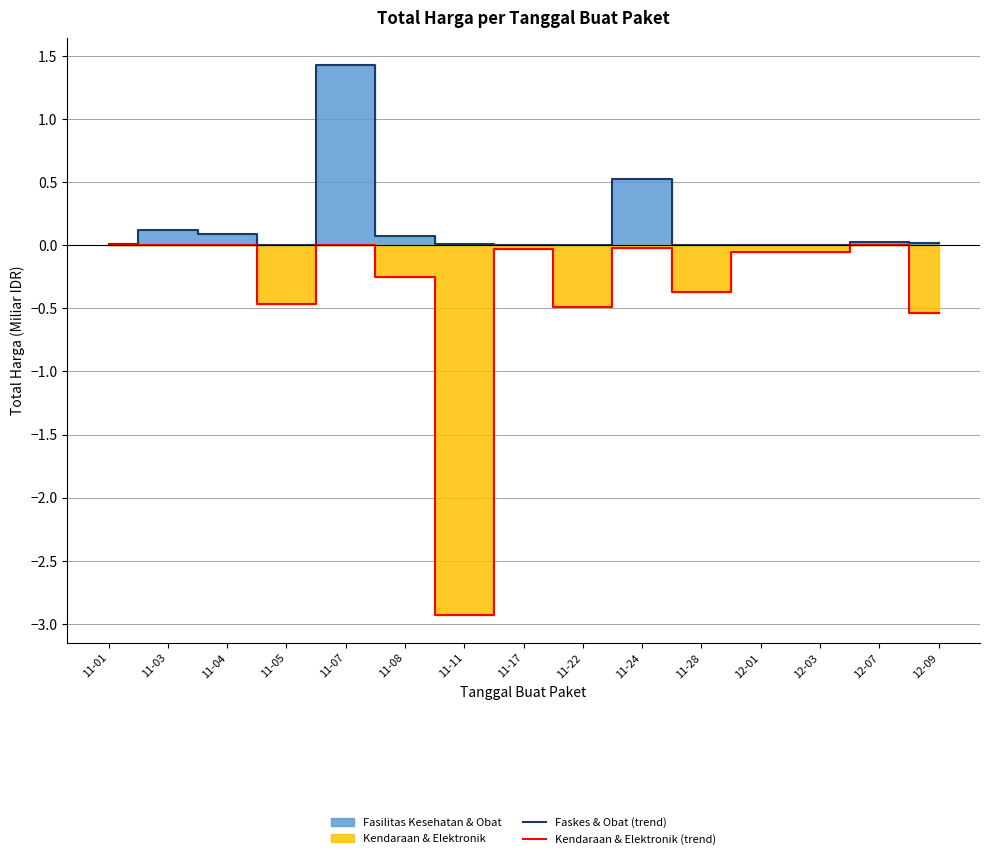

Reading left to right, what are all the values shown in this chart?

Fasilitas Kesehatan & Obat (line): 0.0	0.1	0.1	0.0	1.4	0.1	0.0	0.0	0.0	0.5	0.0	0.0	0.0	0.0	0.0
Kendaraan & Elektronik (line): -0.0	-0.0	-0.0	-0.5	-0.0	-0.3	-2.9	-0.0	-0.5	-0.0	-0.4	-0.1	-0.1	-0.0	-0.5